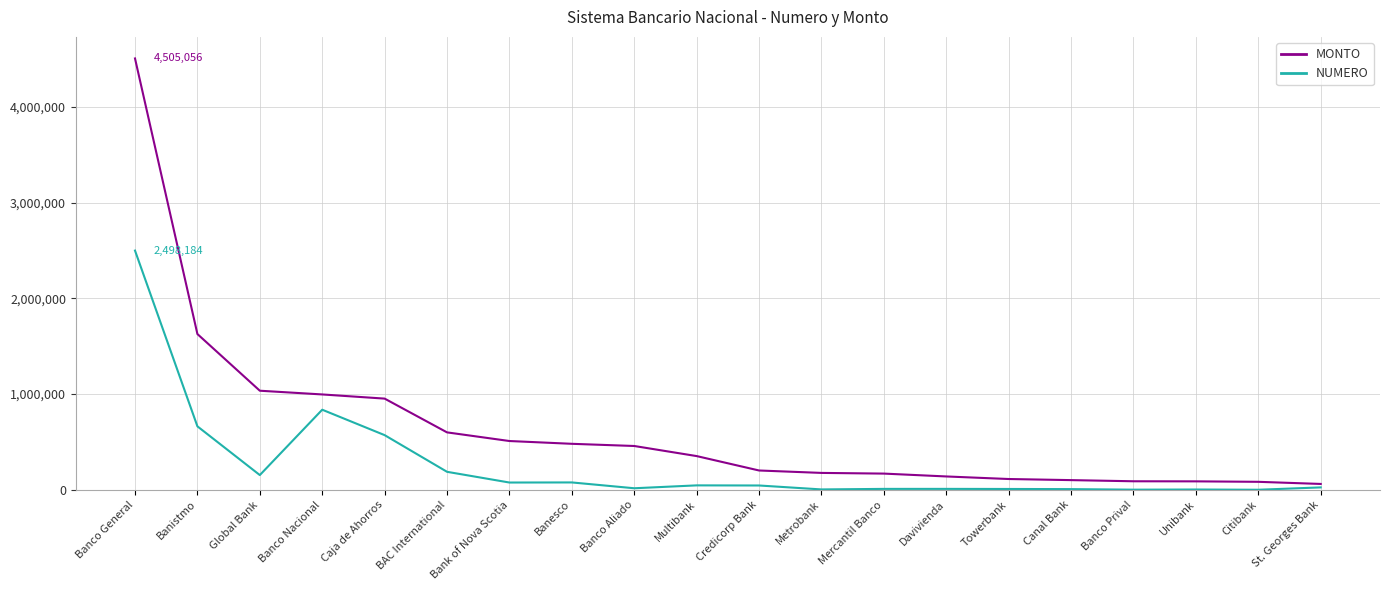

What is the maximum value for MONTO?

4505056.0